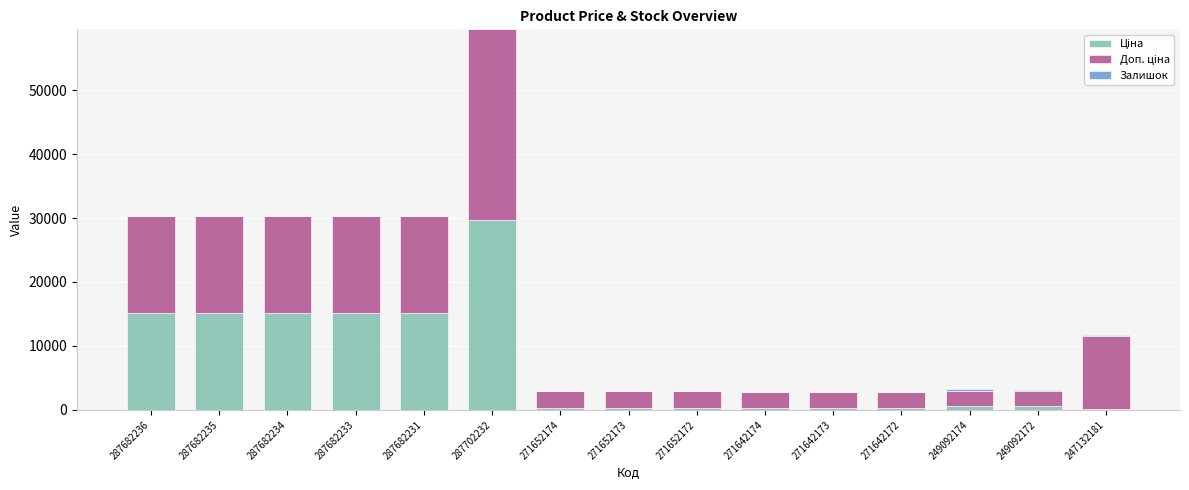

What is the total value across all series at 287682231?

30240.0